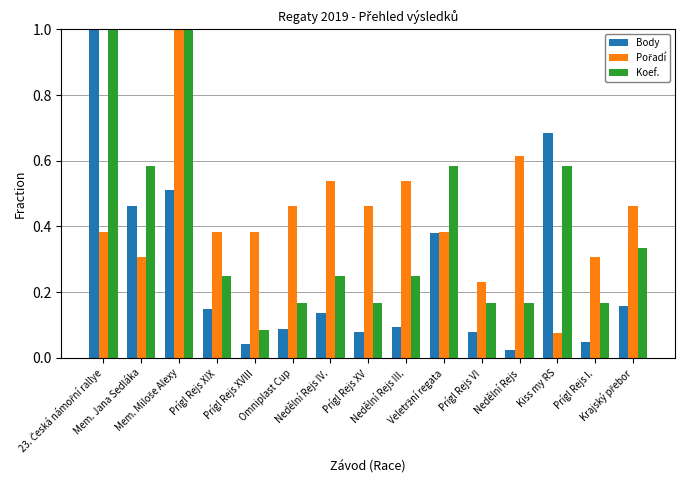

What is the difference between the second highest and minimum values in the Koef. series?

0.9